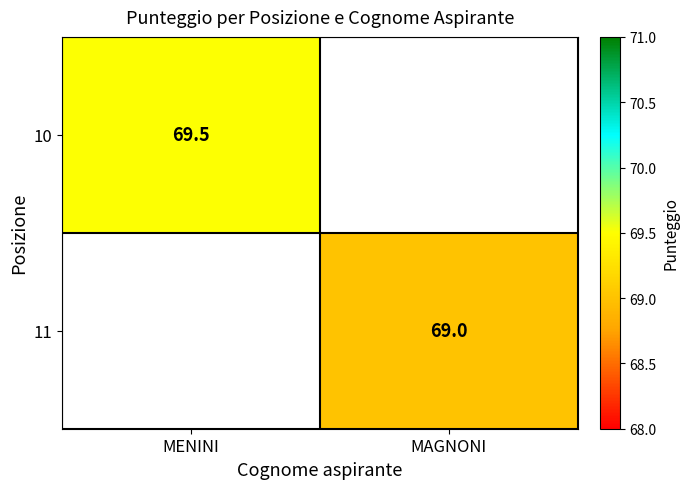

At which category is the sum across all series the highest?

MENINI